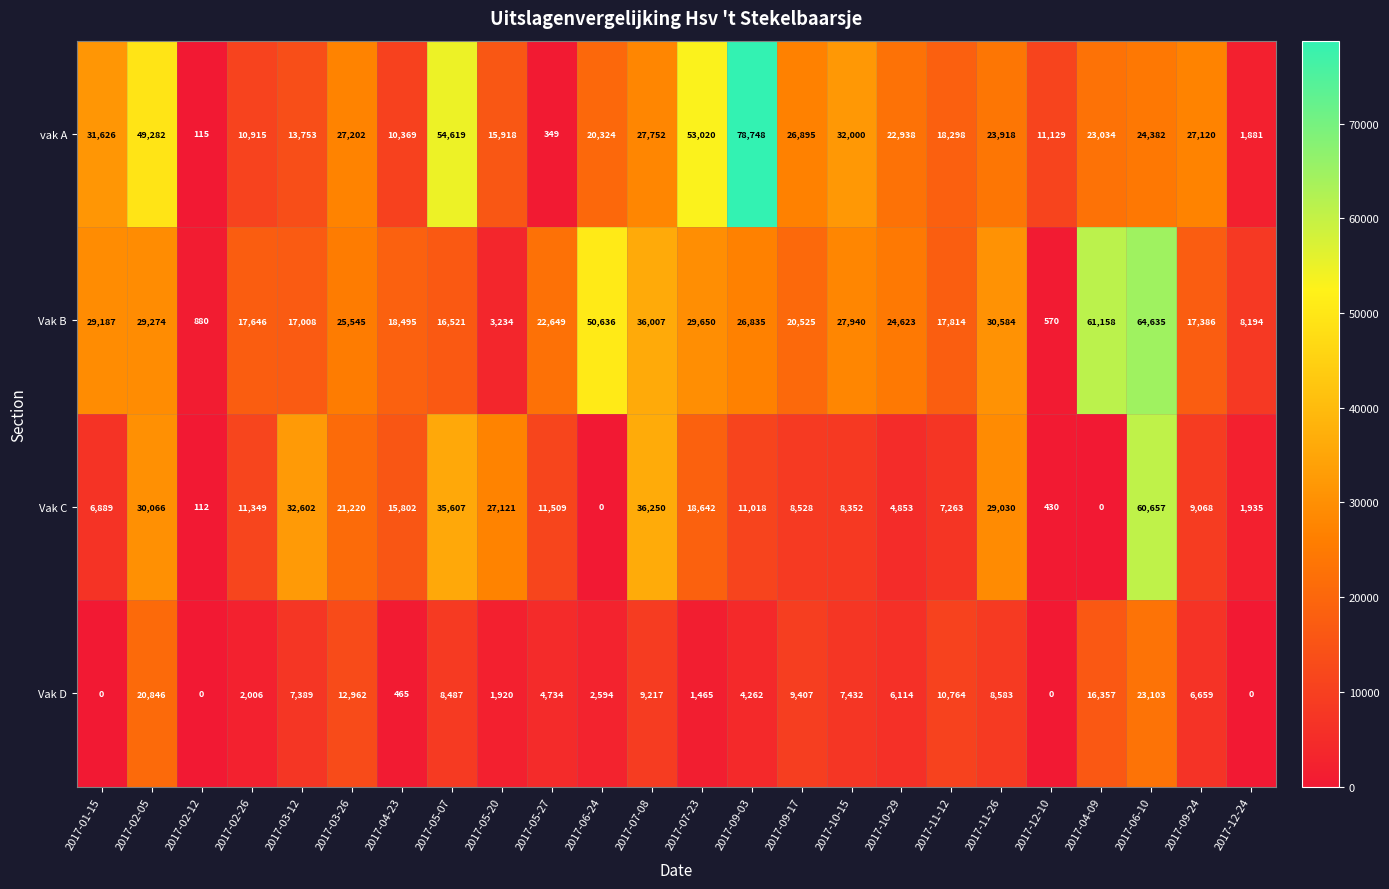

What is the total value across all series at 2017-02-26?

41916